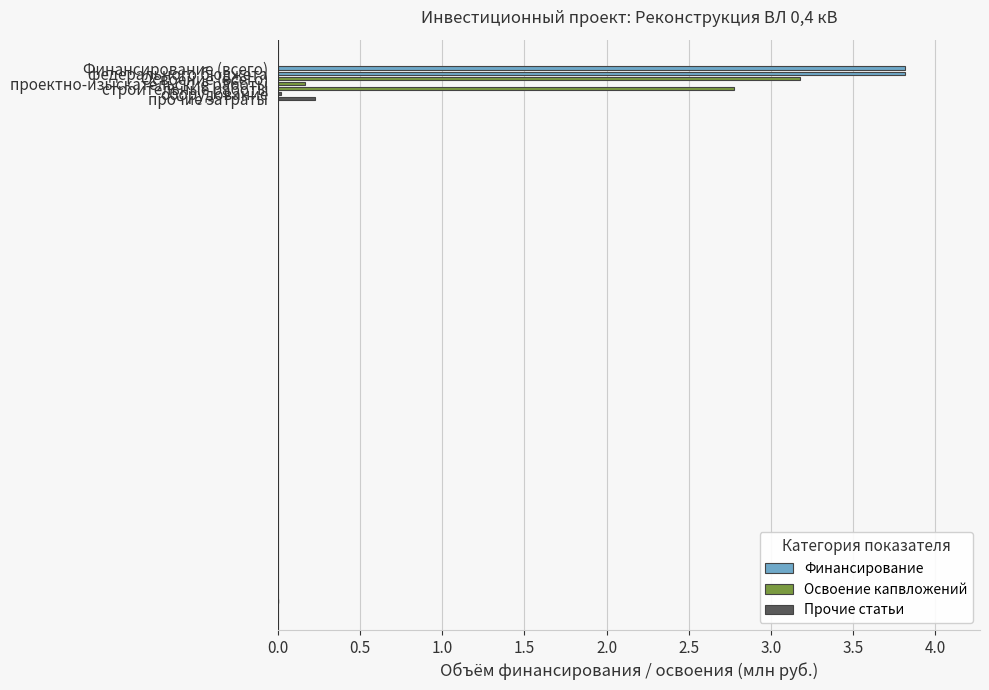

Is it true that the value at оборудование is 0.0?

True